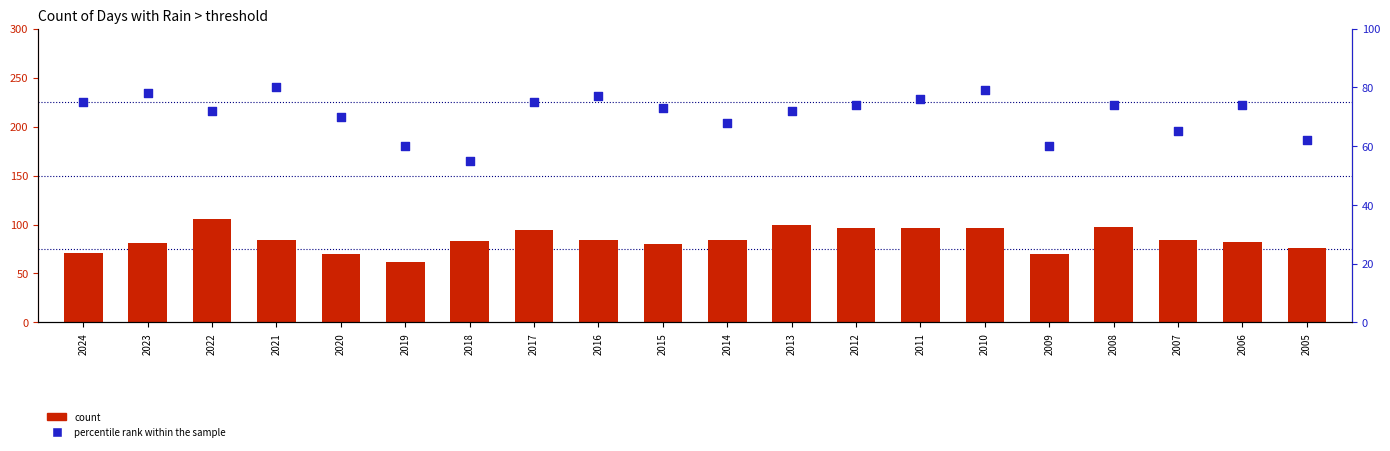

Which series has the largest total across all categories?

count